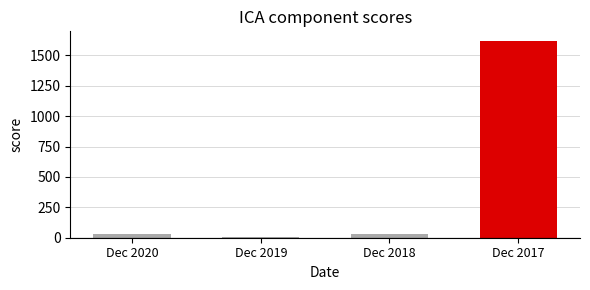

How many values in the Value as reported series exceed 33?

2